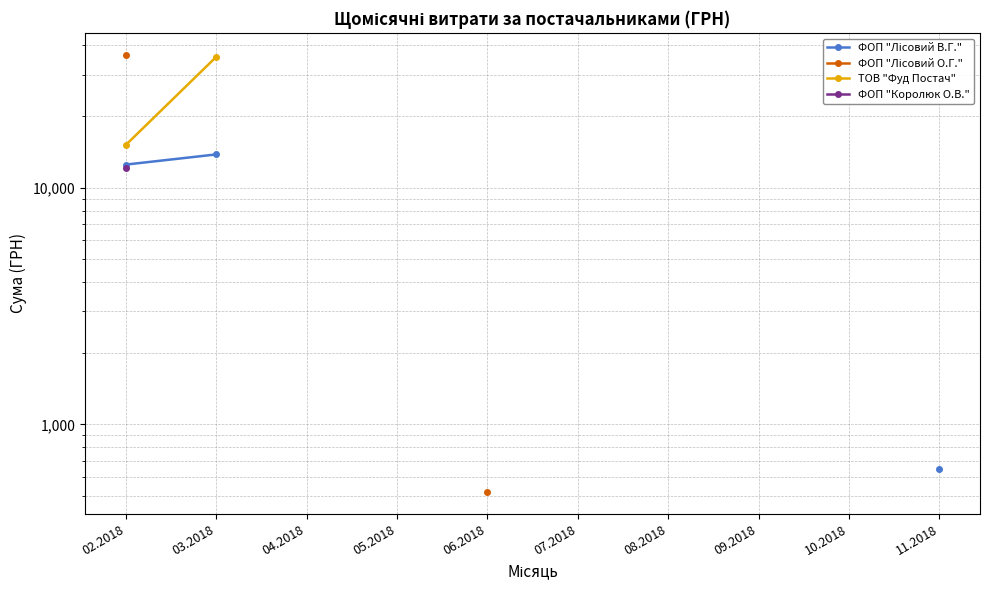

Rank the series at 02.2018 from highest to lowest value.

ФОП "Лісовий О.Г.", ТОВ "Фуд Постач", ФОП "Лісовий В.Г.", ФОП "Королюк О.В."